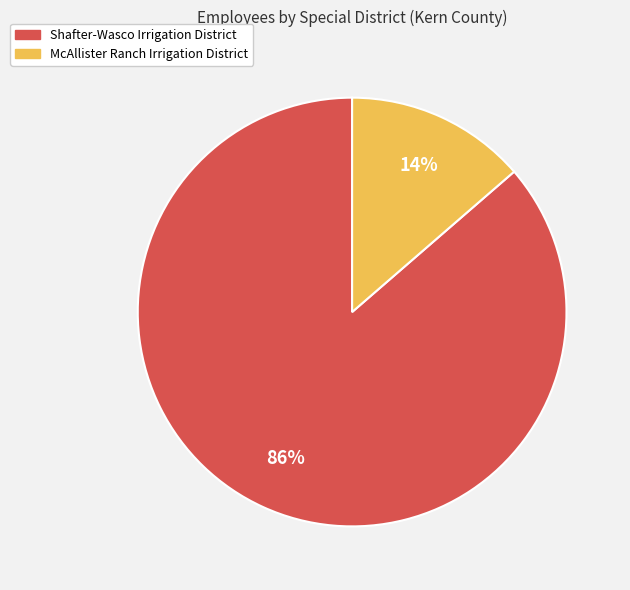

Does Shafter-Wasco Irrigation District represent more than half of the total?

Yes